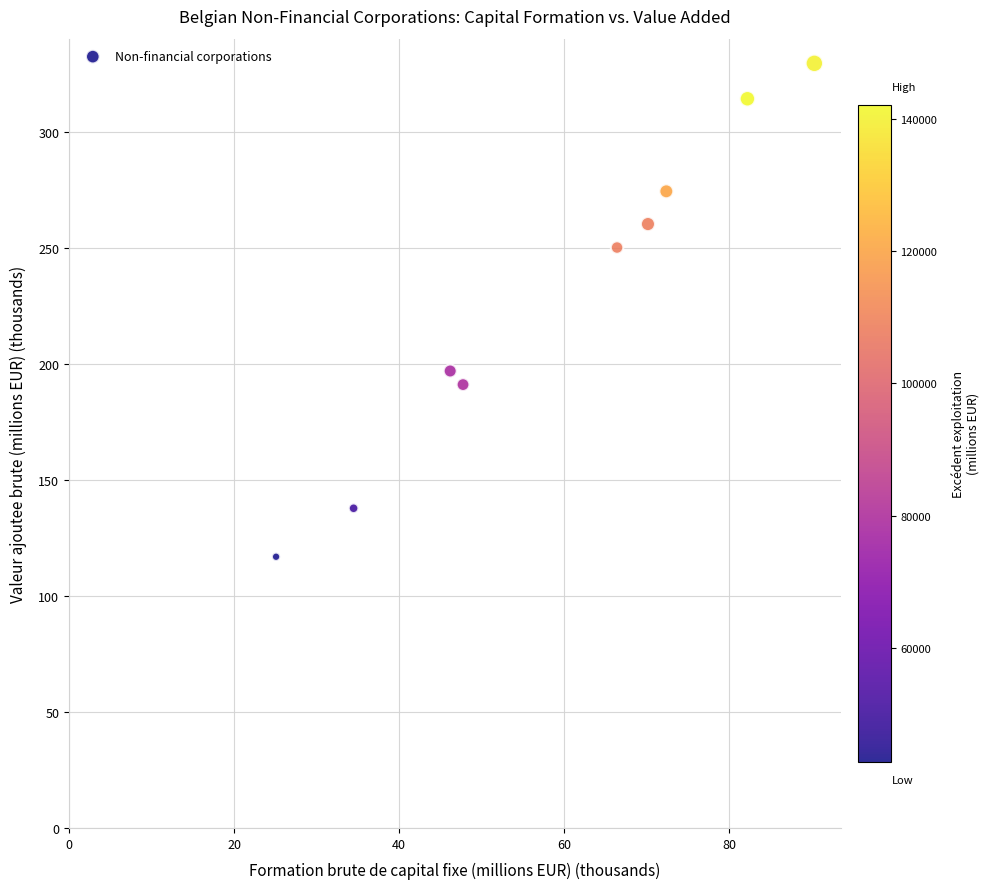

What is the average Y value?

230.3